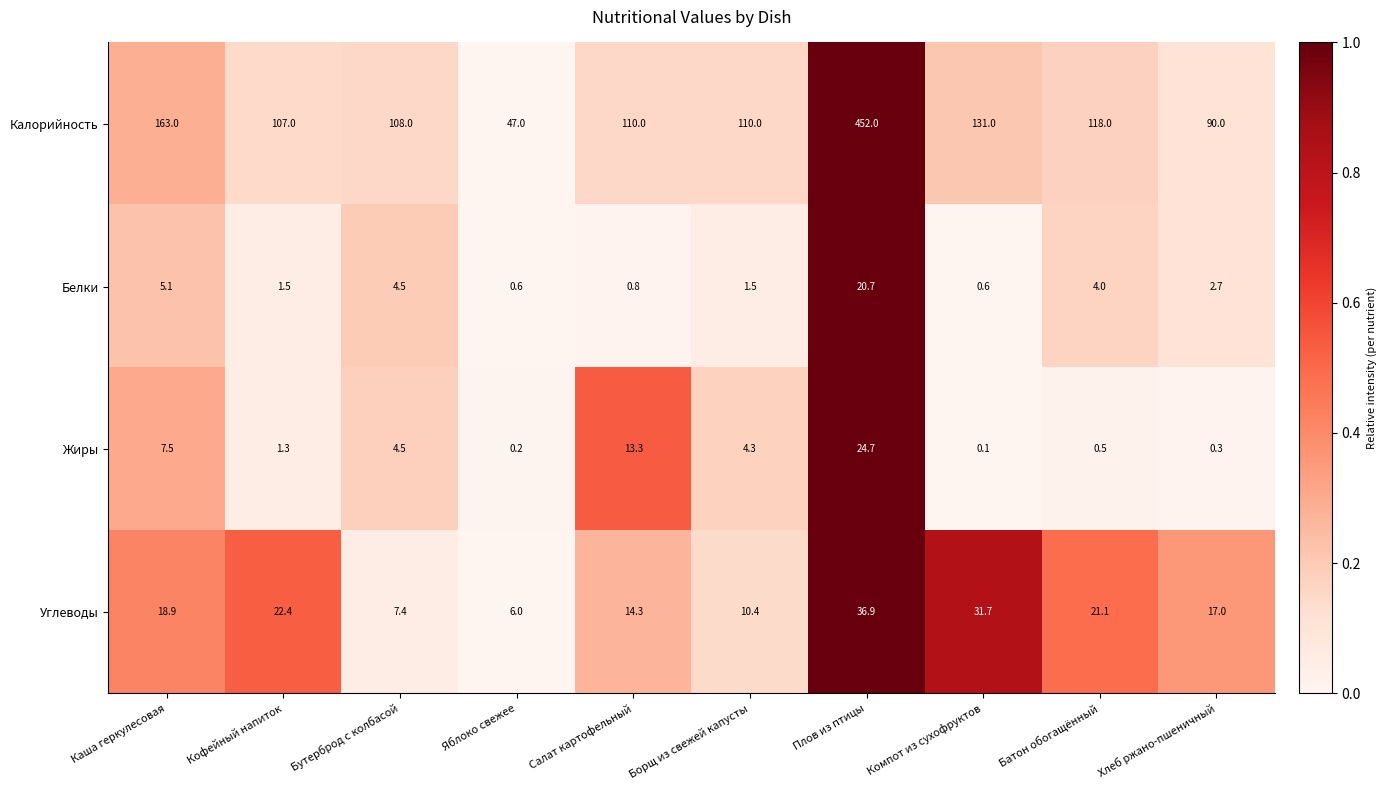

What is the minimum value for Калорийность?

47.0